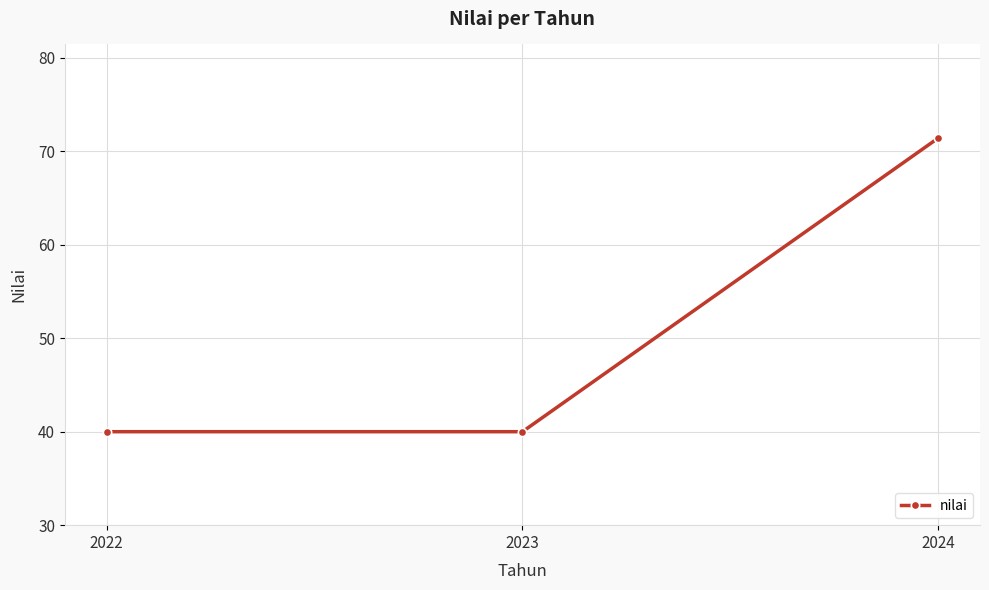

The value at 2023 is 27.0. True or false?

False